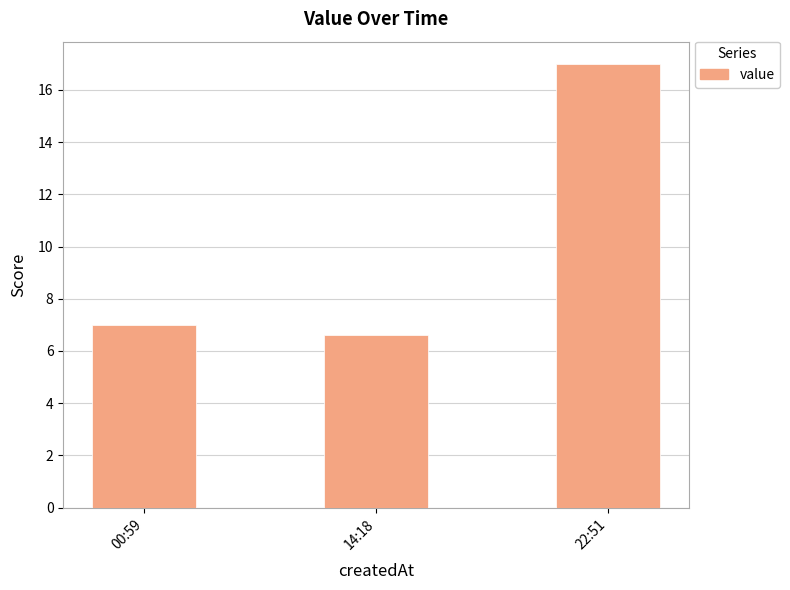

What is the label of the 1st bar from the right?

22:51